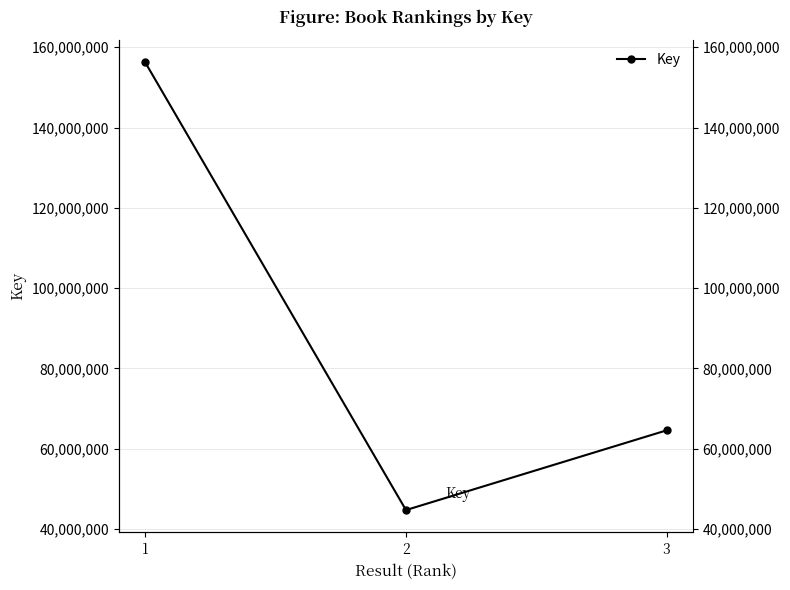

Where does the data first go above 64563133?

1